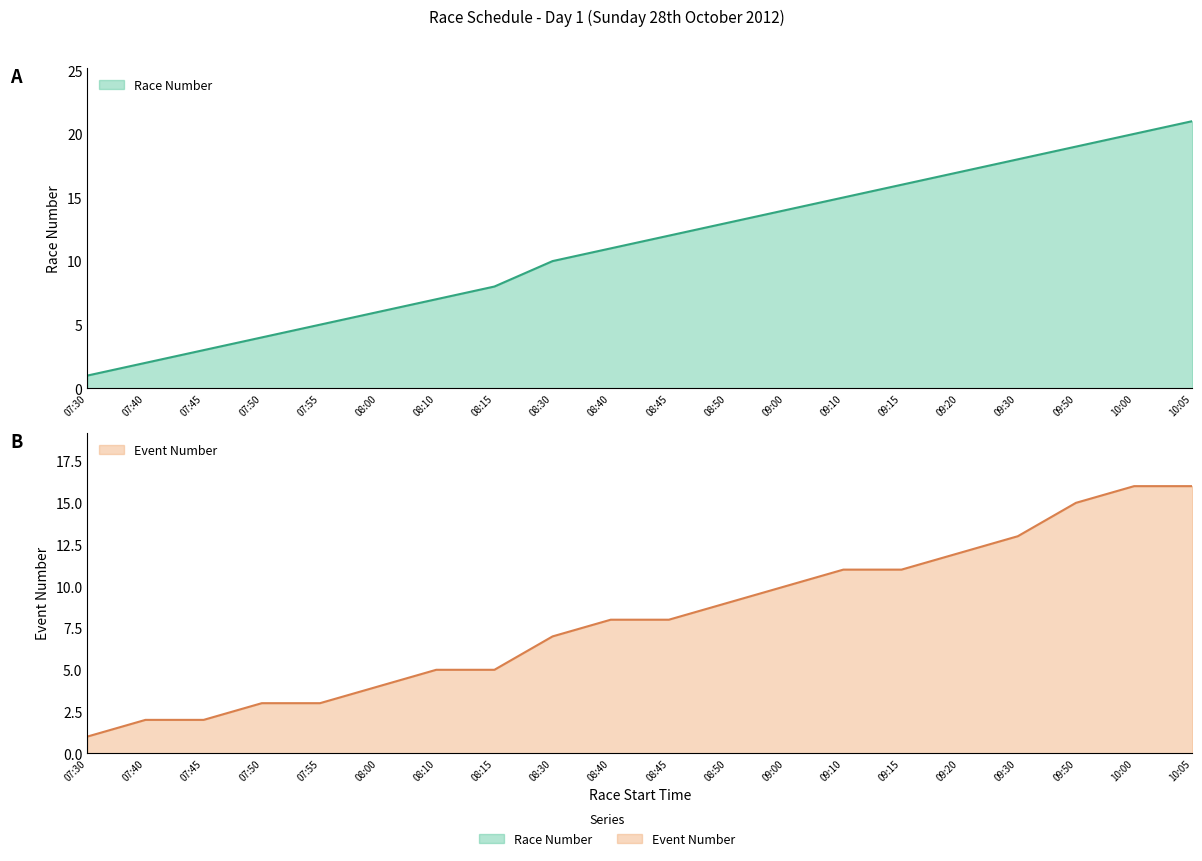

Rank the series at 08:10 from highest to lowest value.

Race Number, Event Number